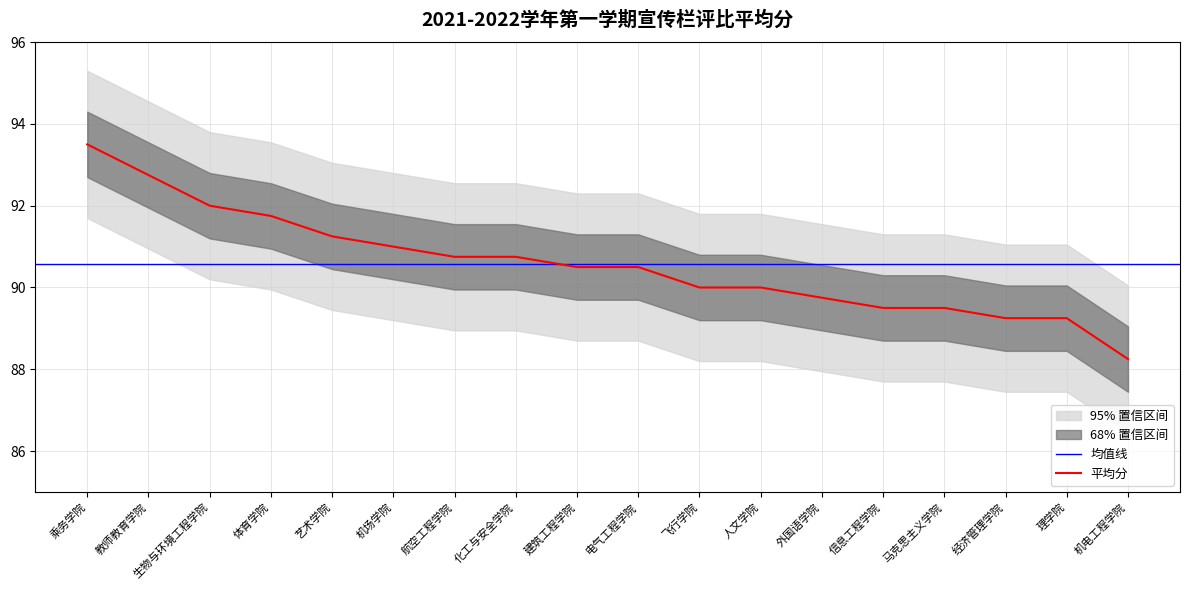

What is the average value?

90.6